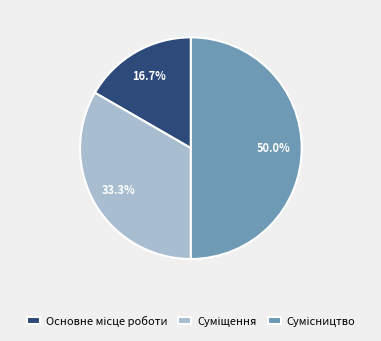

Count the number of slices in the pie.

3